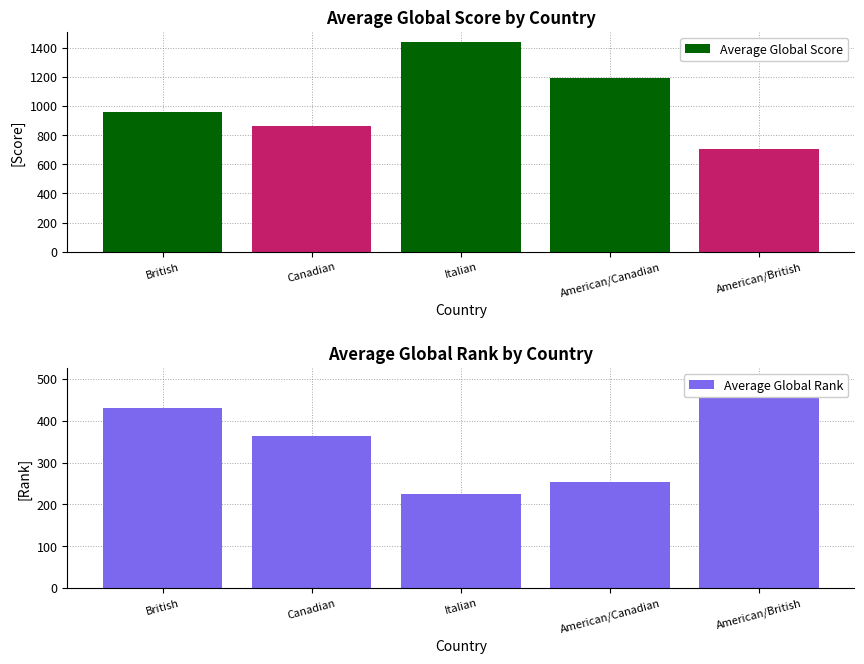

True or false: Average Global Rank has a value of 254 at American/Canadian.

True